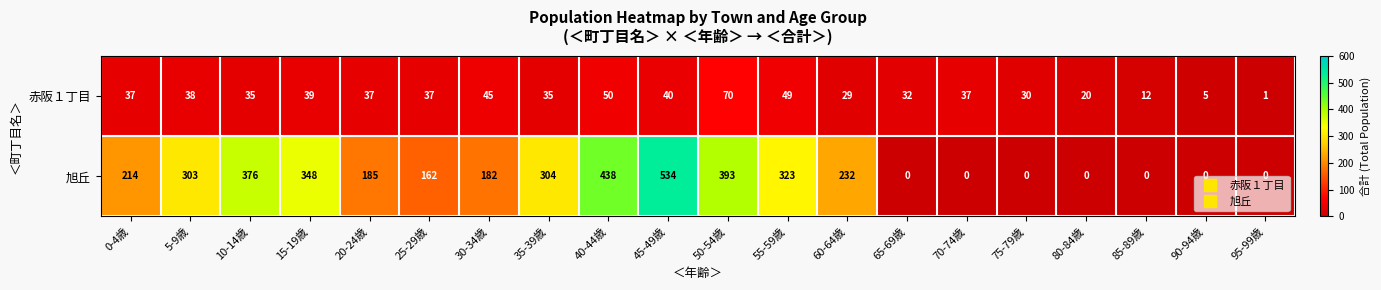

What is the highest value of the 旭丘 series?

534